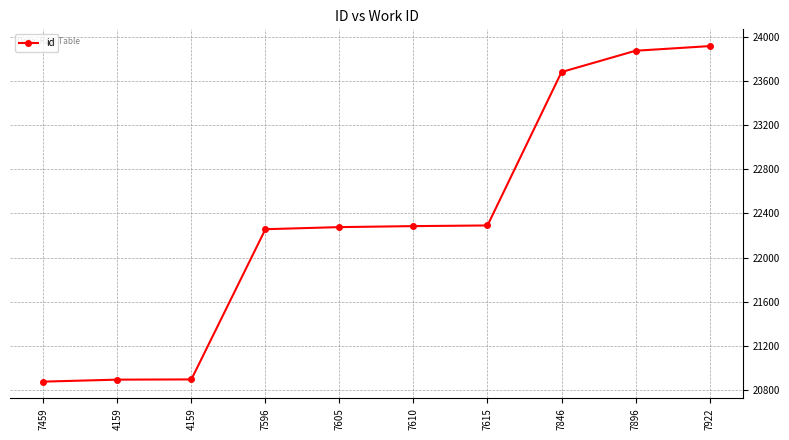

Read the value at 7459.

20876